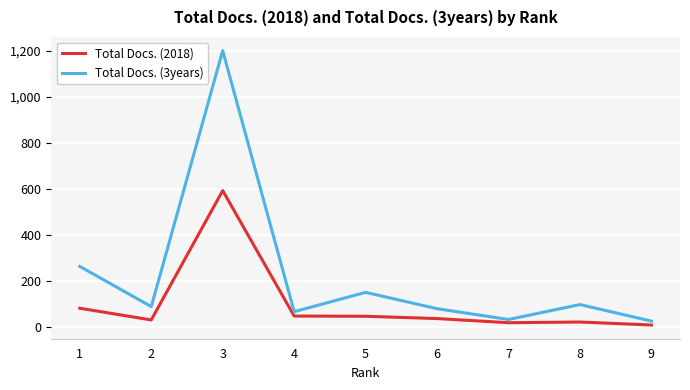

Does the chart display data point markers on the line(s)?

Yes